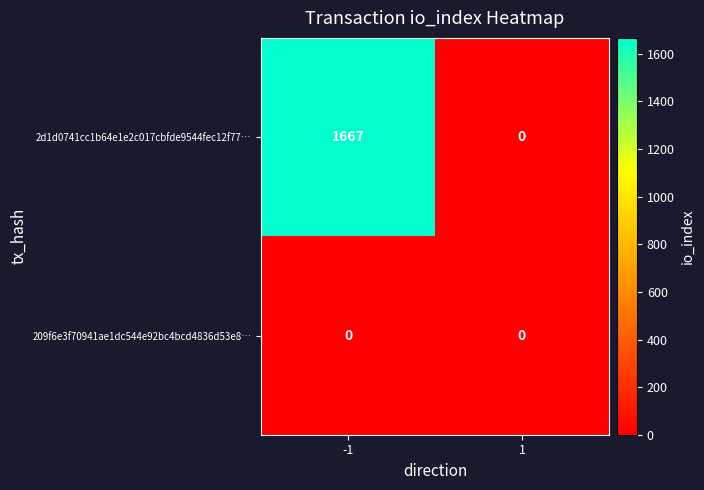

What is the total value across all series at -1?

1667